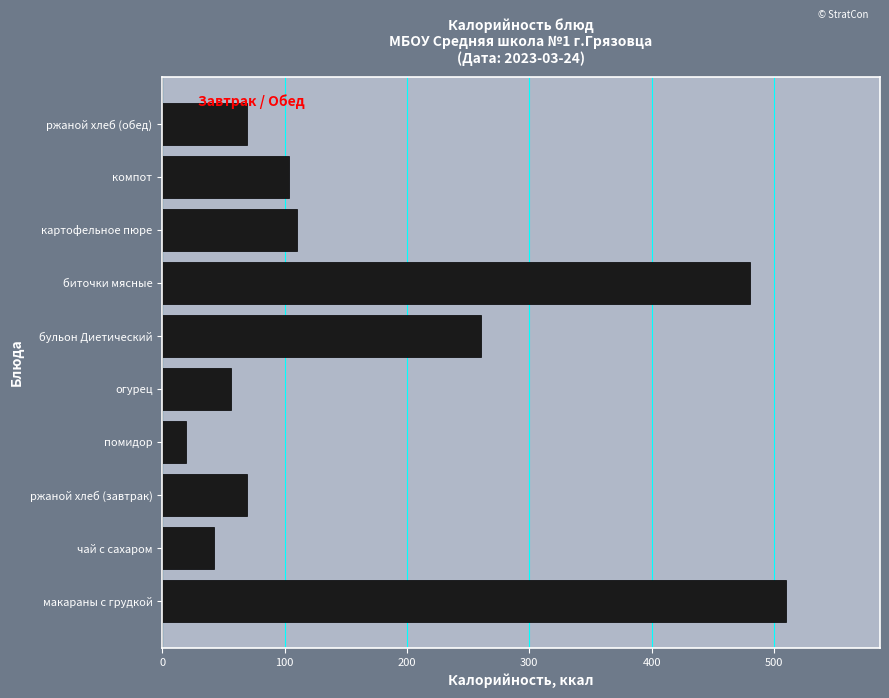

Reading bottom to top, transcribe all the data shown in this chart.

макараны с грудкой=510.0	чай с сахаром=42.6	ржаной хлеб (завтрак)=69.0	помидор=19.5	огурец=56.5	бульон Диетический=260.8	биточки мясные=480.2	картофельное пюре=110.0	компот=103.9	ржаной хлеб (обед)=69.0